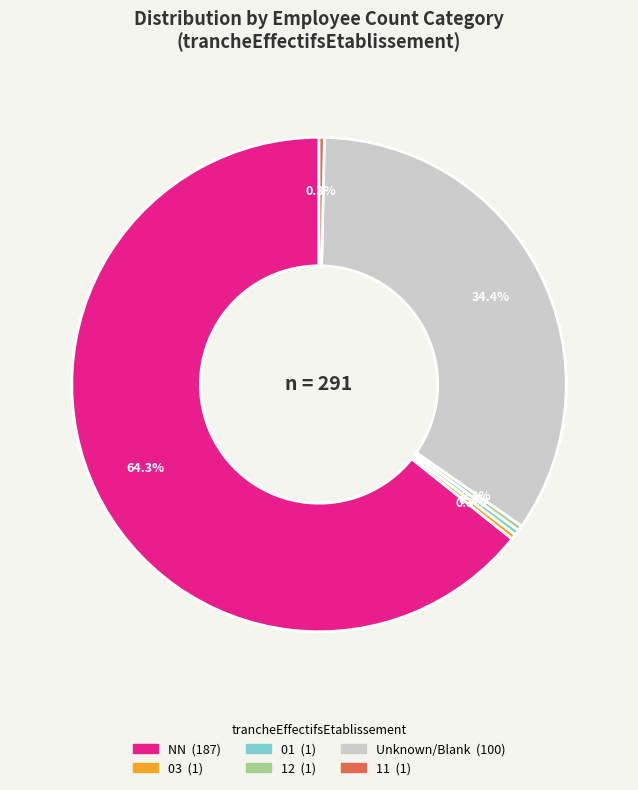

Is there any slice that represents more than half of the pie?

Yes